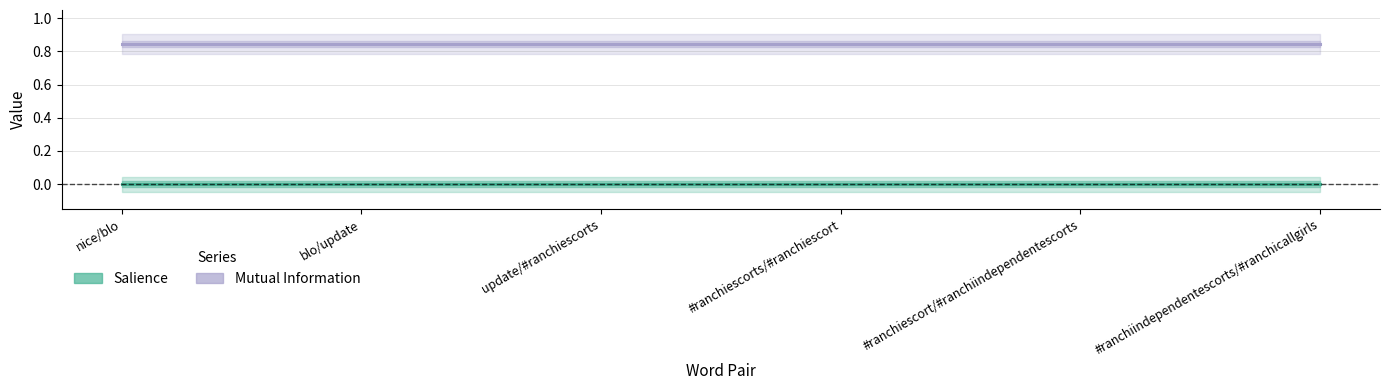

Rank the series by their average value, from highest to lowest.

Mutual Information, Salience